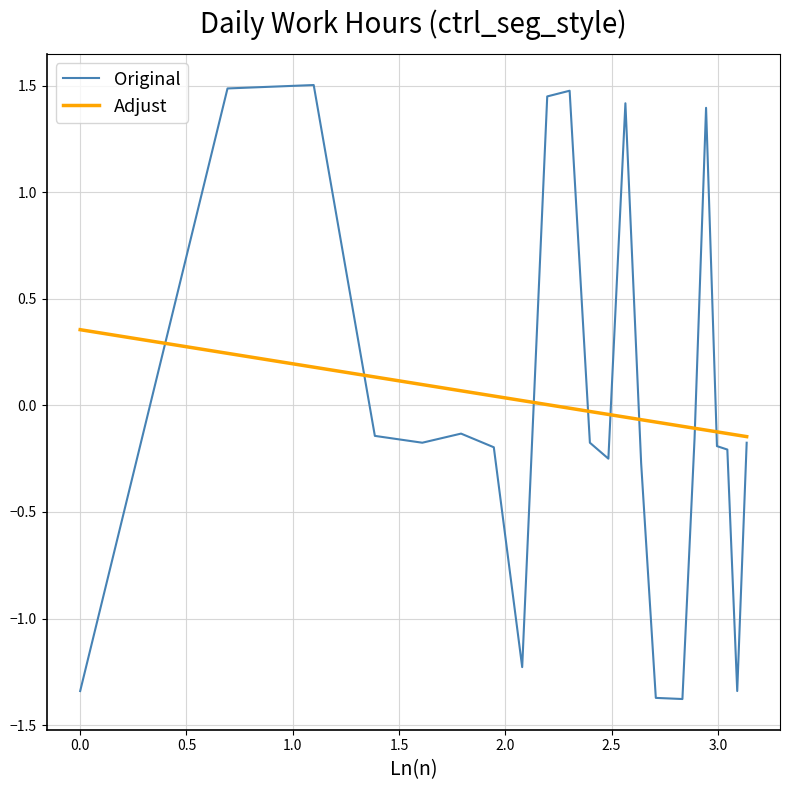

List the series in order of their peak value, lowest first.

Adjust, Original